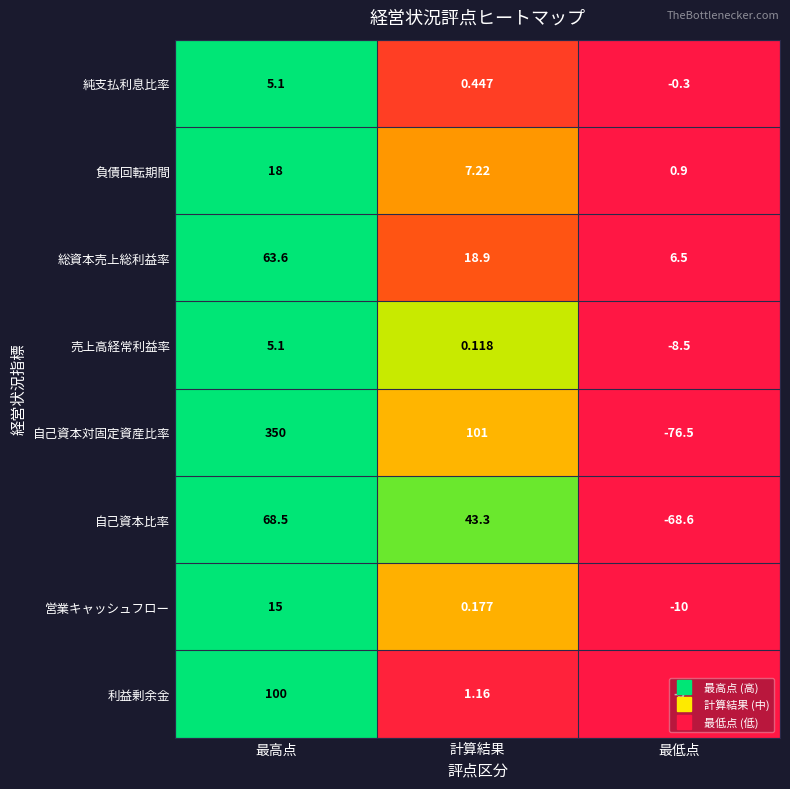

At which label does 純支払利息比率 first exceed 0?

最高点